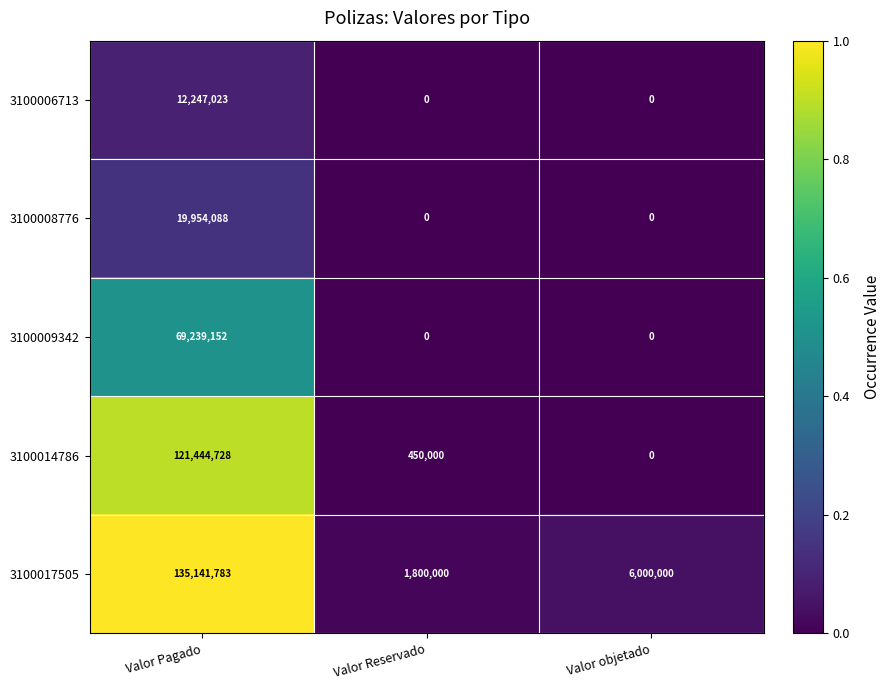

Reading right to left, extract all data points from this chart.

3100006713: 0	0	12247023
3100008776: 0	0	19954088
3100009342: 0	0	69239152
3100014786: 0	450000	121444728
3100017505: 6000000	1800000	135141783